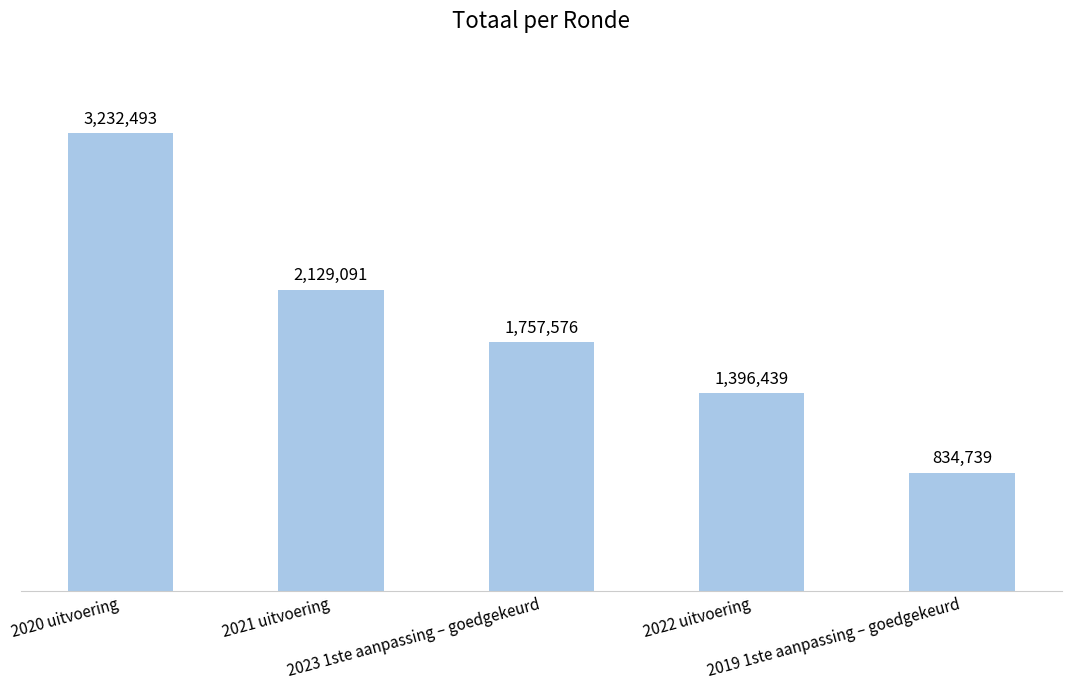

Are the bars horizontal?

No